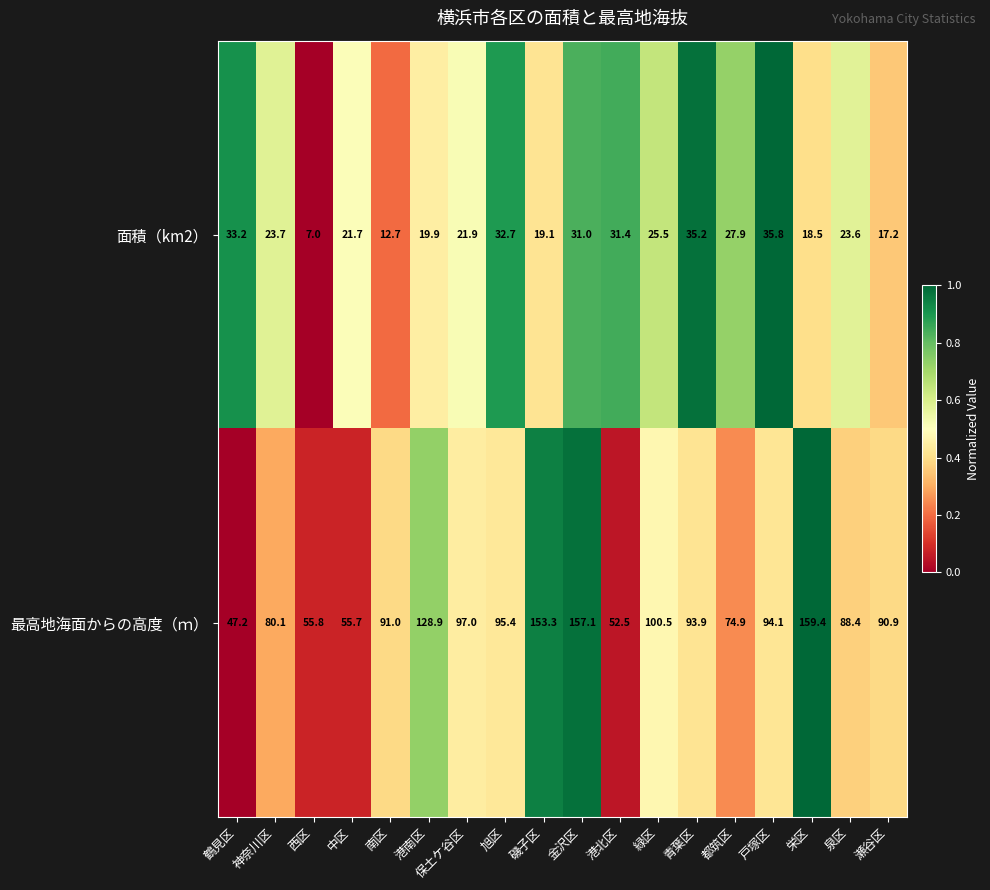

What is the total value across all series at 保土ケ谷区?

118.9